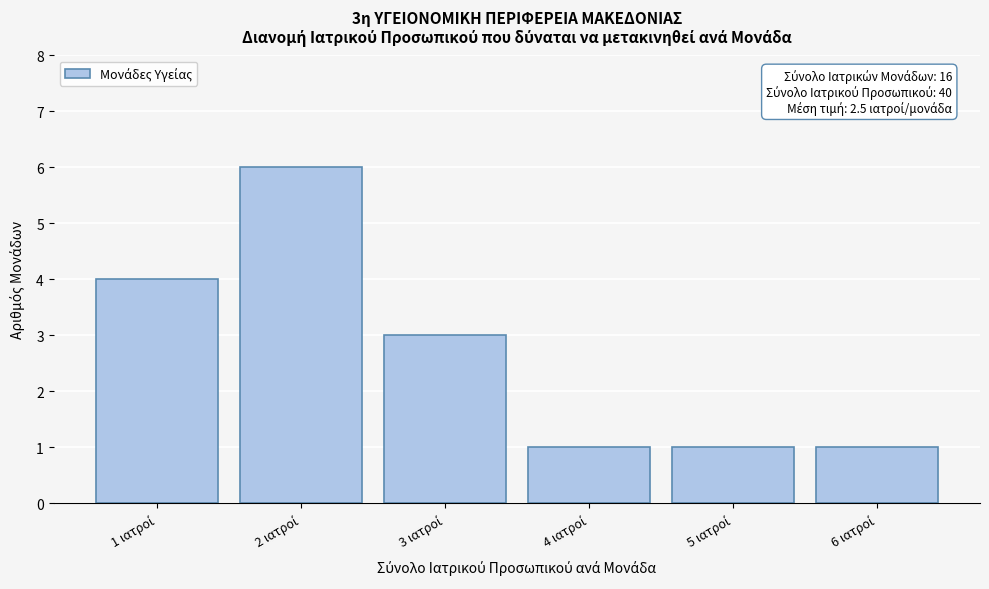

Reading right to left, transcribe all the data shown in this chart.

1	1	1	3	6	4